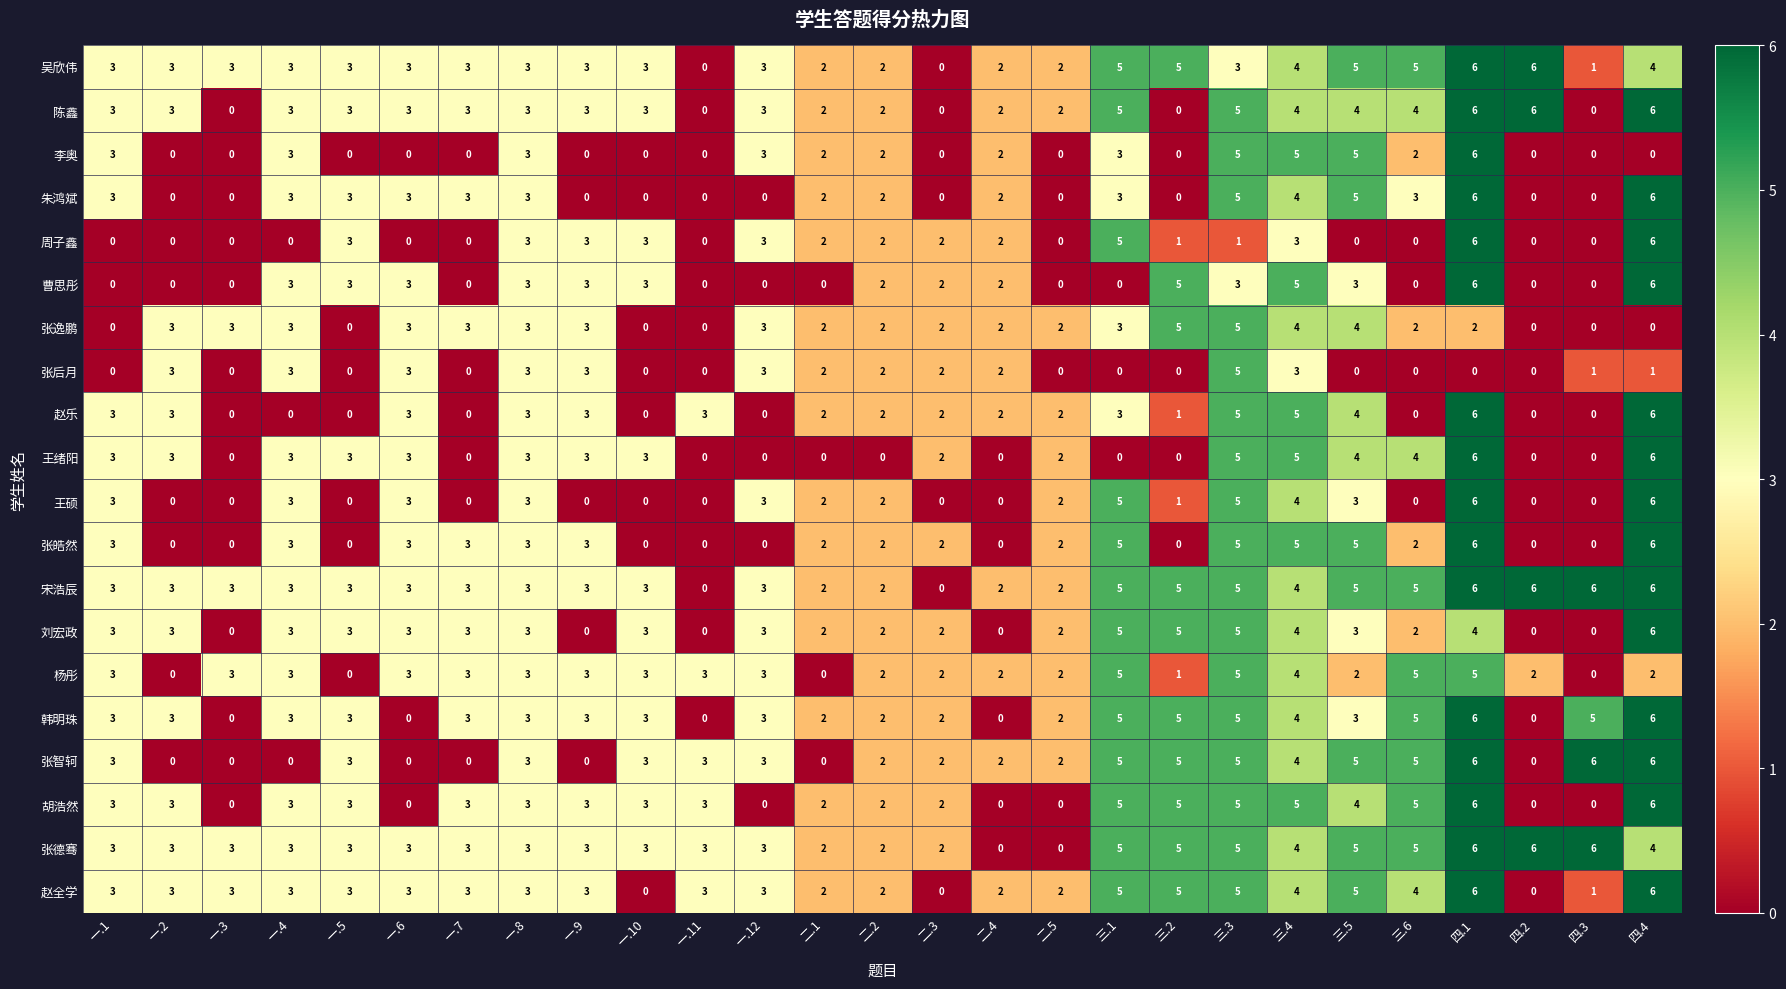

Count the 赵全学 values in the range 2 to 4.

17